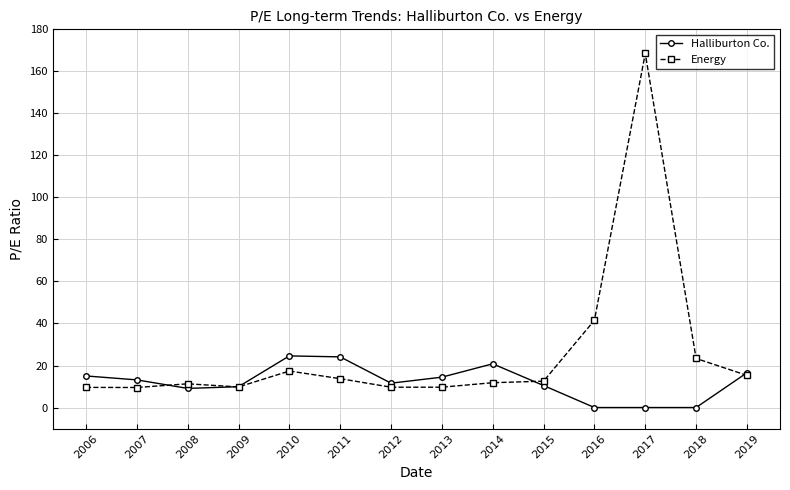

Is it true that Halliburton Co. equals 15.9 at 2009?

False